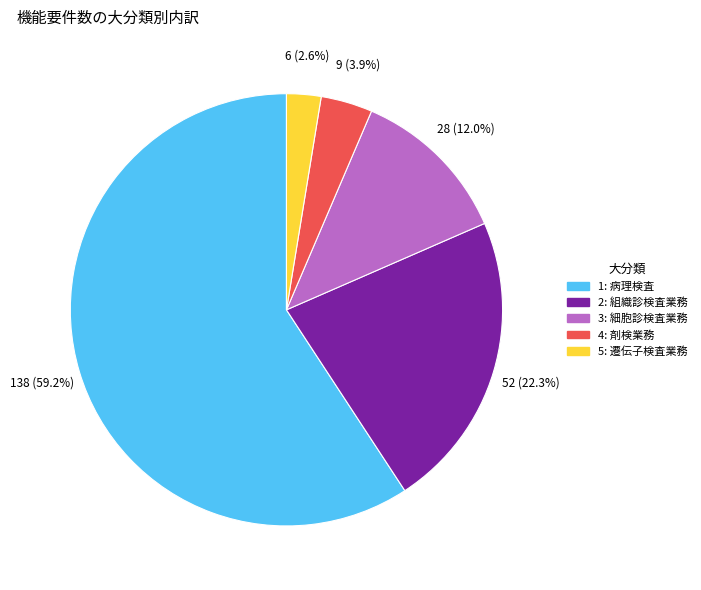

To the nearest percent, what portion does 2 represent?

22%